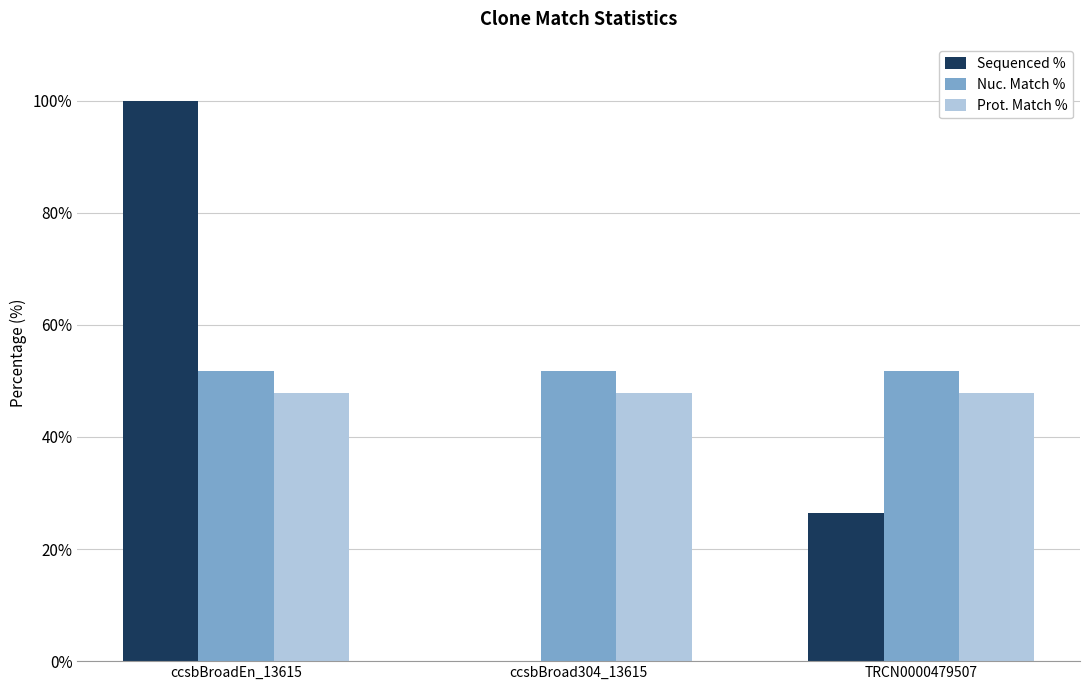

Between ccsbBroadEn_13615 and TRCN0000479507, which series saw the biggest shift?

Sequenced %